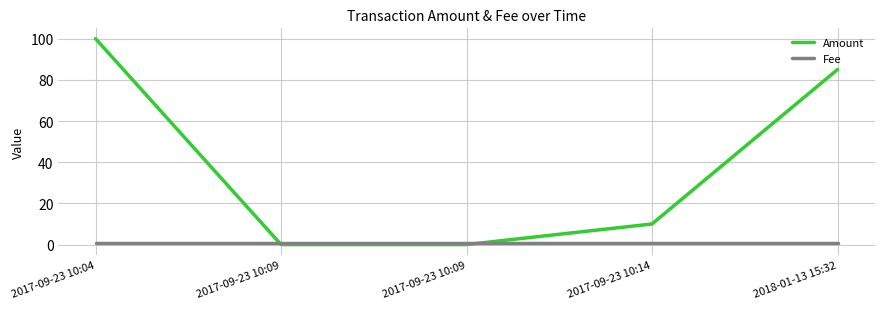

What are all the series names shown in the legend?

Amount, Fee